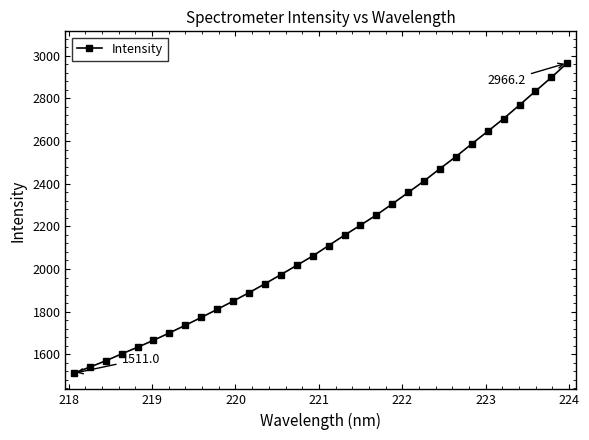

Count the number of categories in the chart.

32